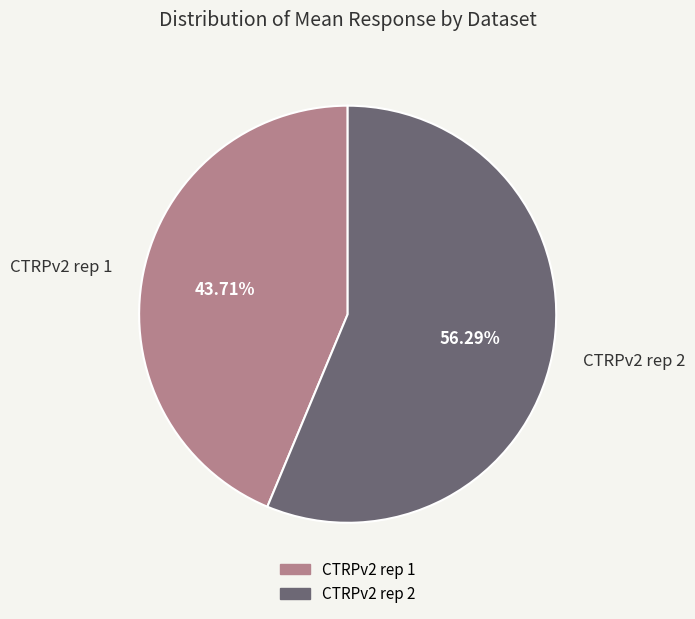

To the nearest percent, what is the average slice percentage?

50%